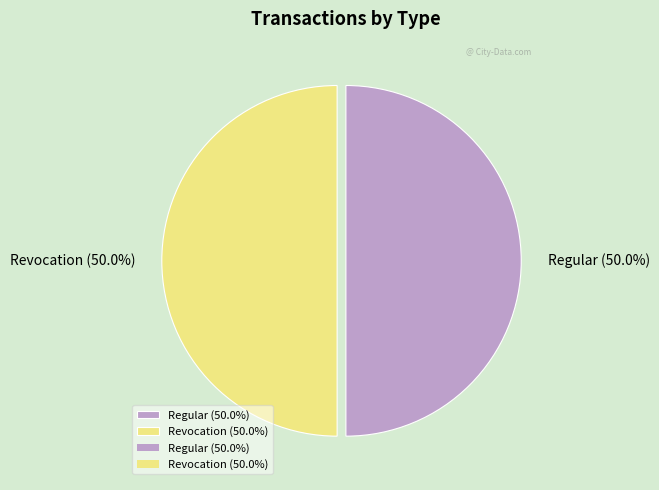

What is the total percentage of Revocation (50.0%) and Regular (50.0%)?

100.0%